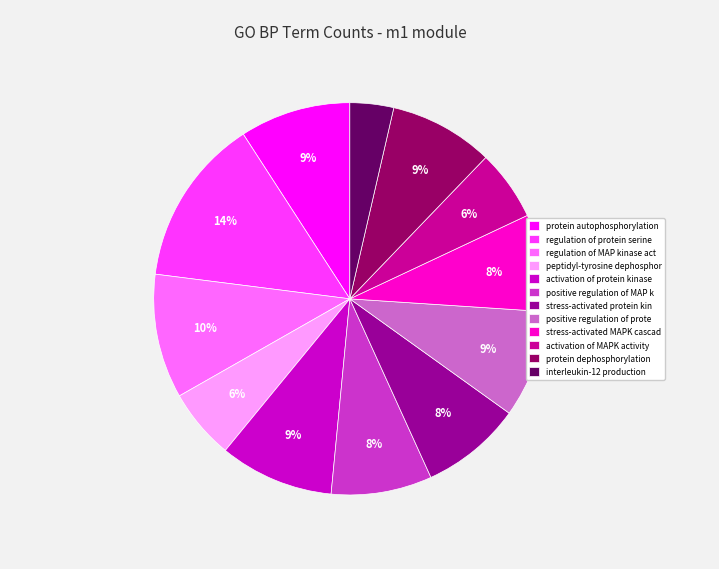

How many slices are in this pie chart?

12